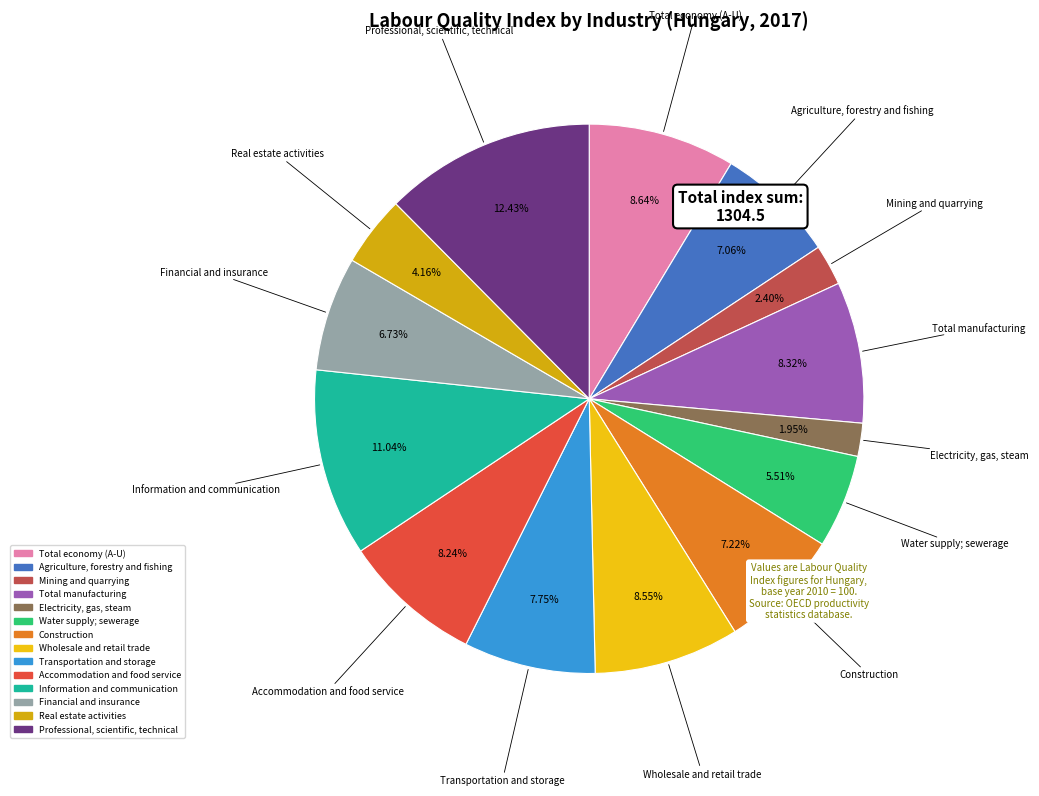

To the nearest percent, what percentage of the pie is Financial and insurance?

7%